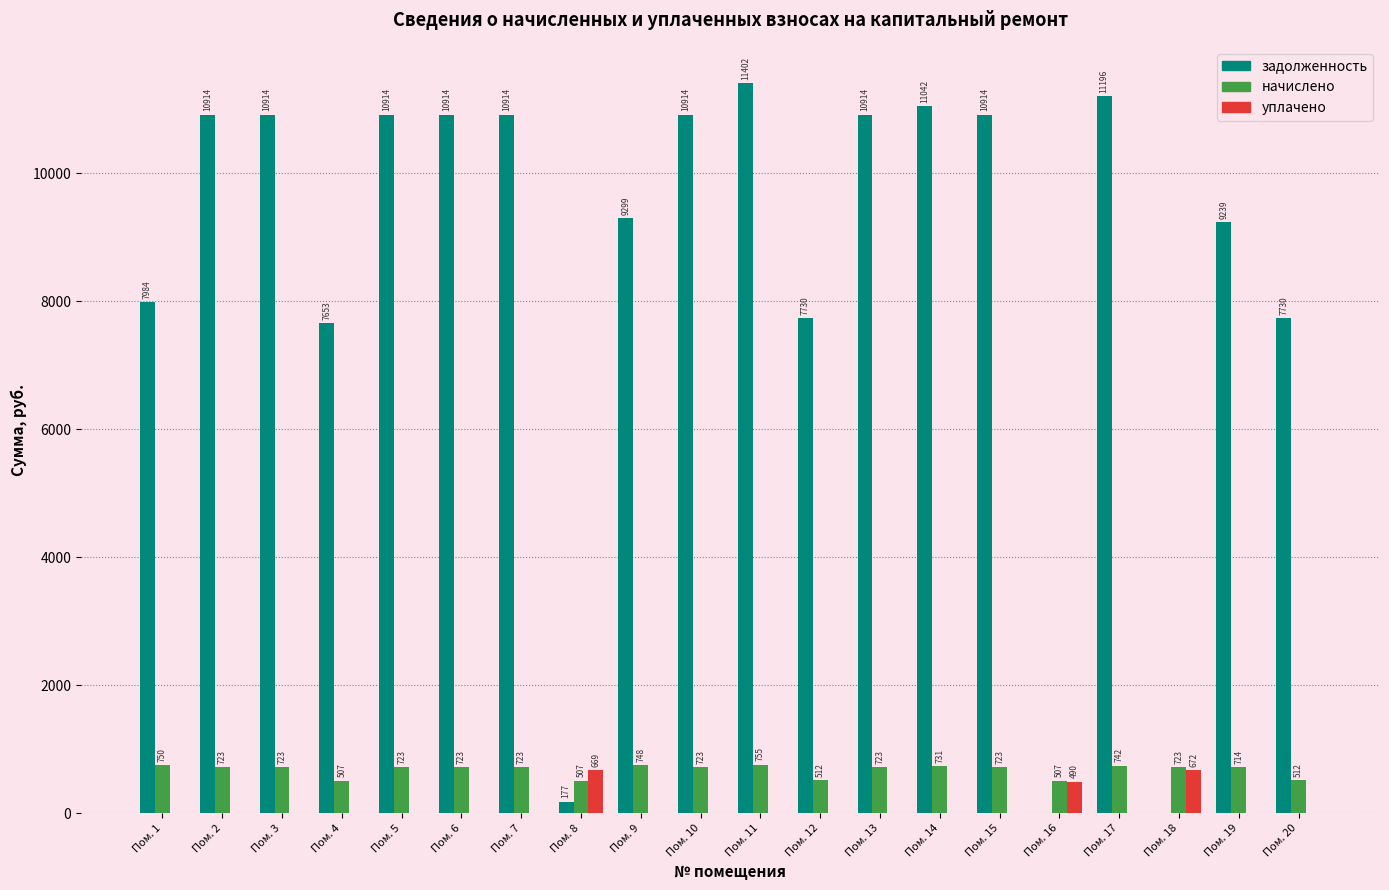

At which category is the sum across all series the highest?

Пом. 11